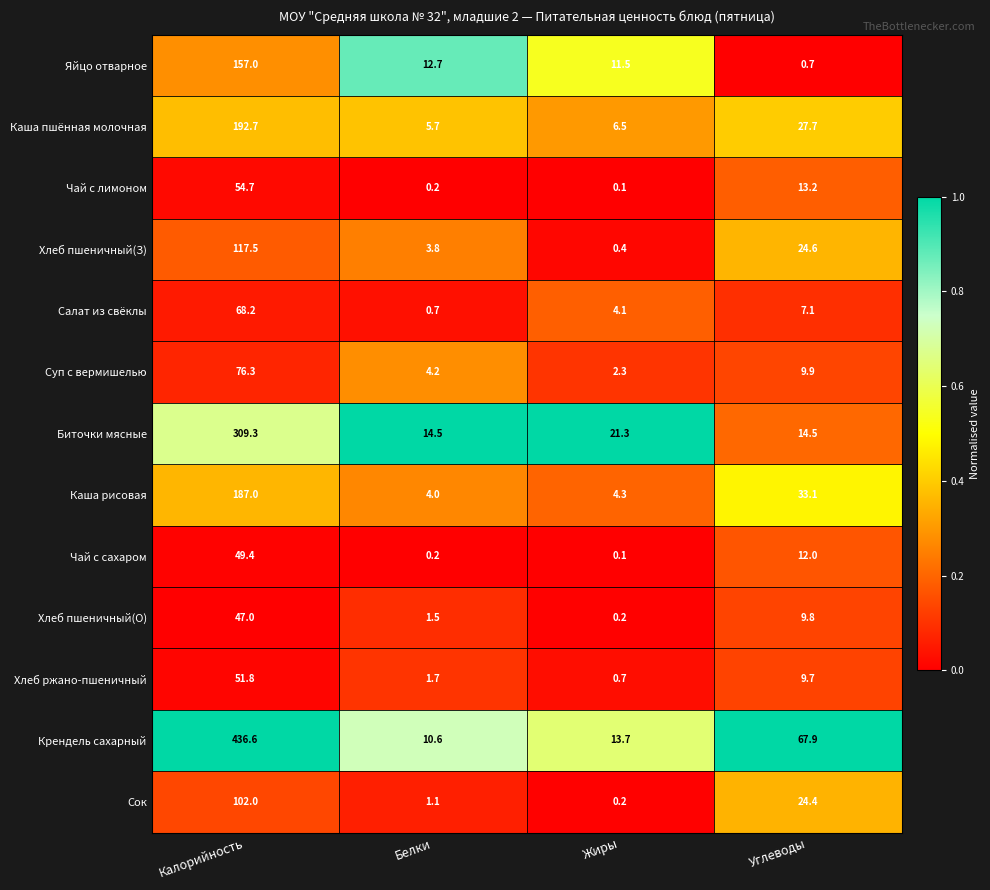

List the series in order of their peak value, highest first.

Крендель сахарный, Биточки мясные, Каша пшённая молочная, Каша рисовая, Яйцо отварное, Хлеб пшеничный(З), Сок, Суп с вермишелью, Салат из свёклы, Чай с лимоном, Хлеб ржано-пшеничный, Чай с сахаром, Хлеб пшеничный(О)